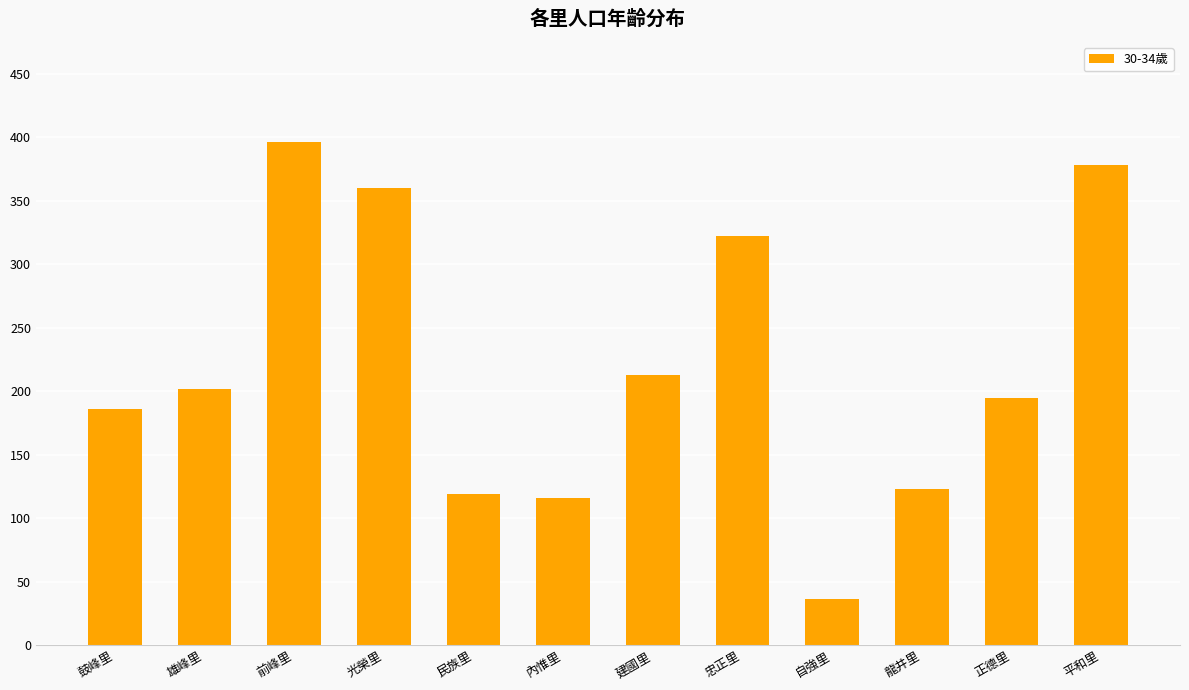

What is the greatest value displayed?

396